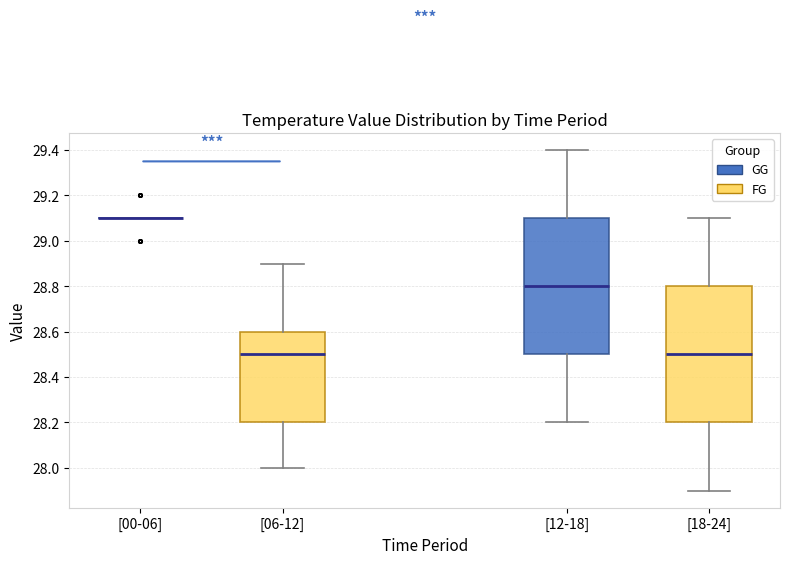

Where does the upper whisker of the box for [18-24] end on the y-axis? The values are not printed on the chart, so give them approximately, as read against the axis.

29.1